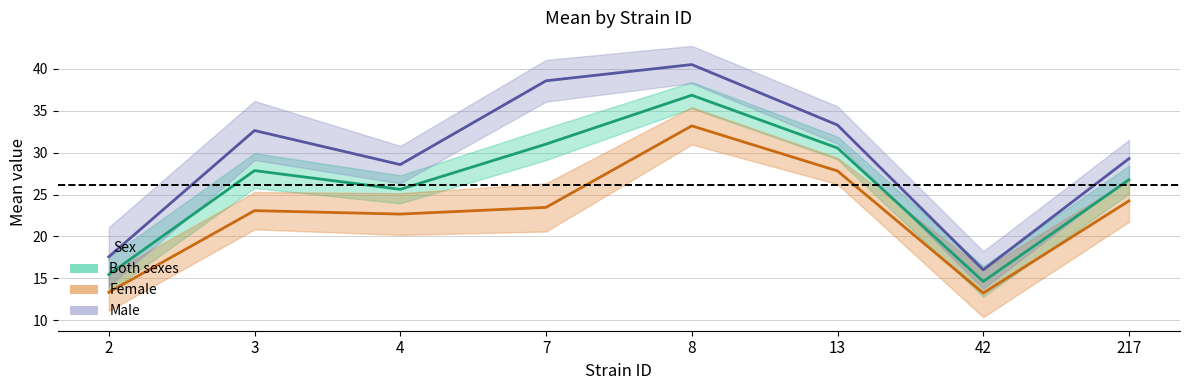

True or false: Male (mean) and Both (mean) intersect in this chart.

False